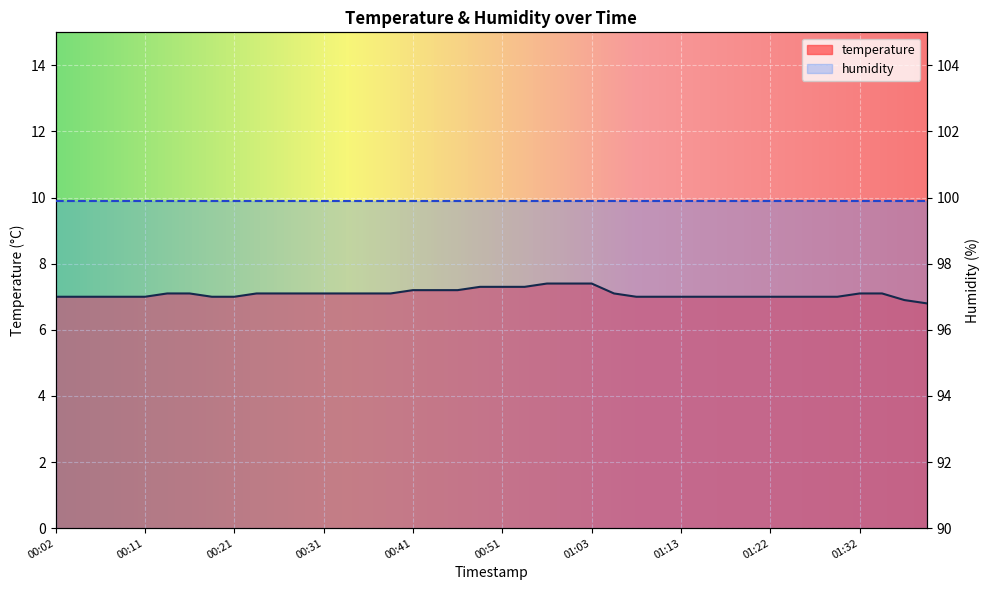

What is the maximum value shown in the chart?

7.4